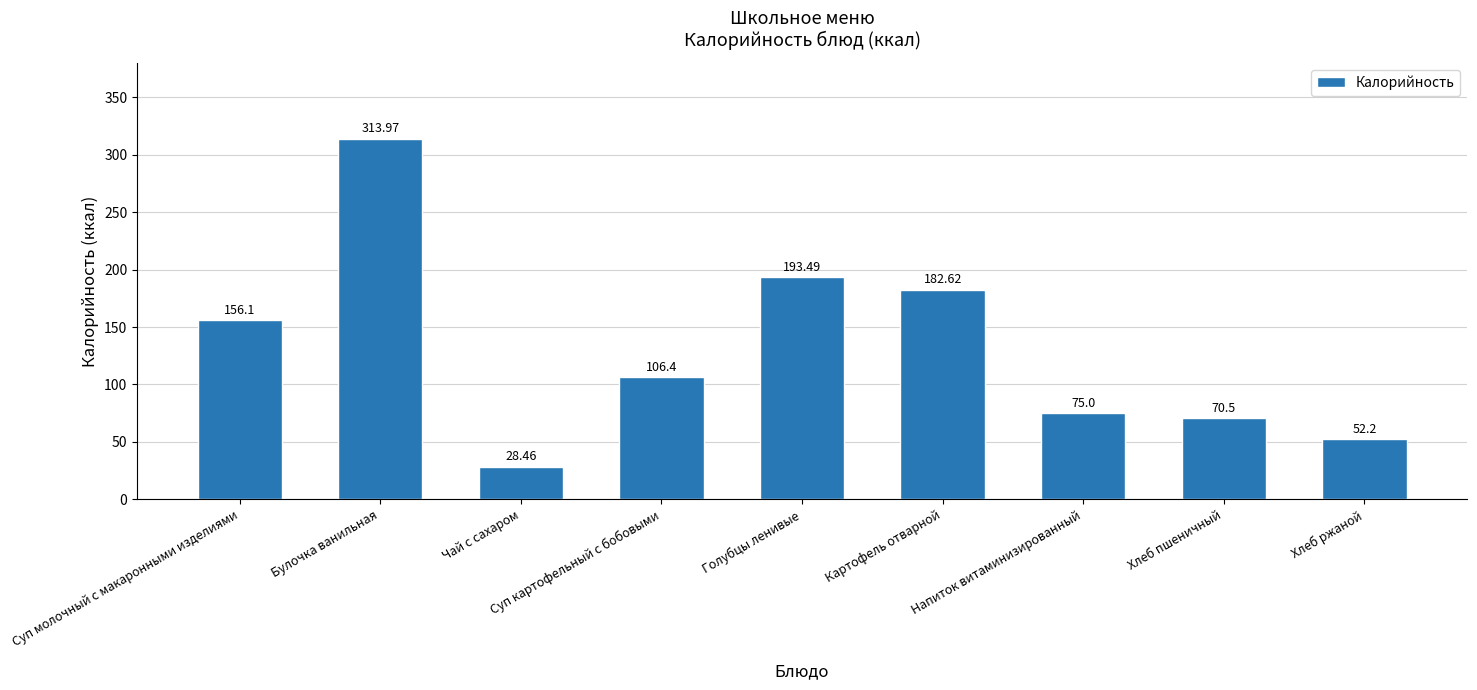

What is the average value?

131.0